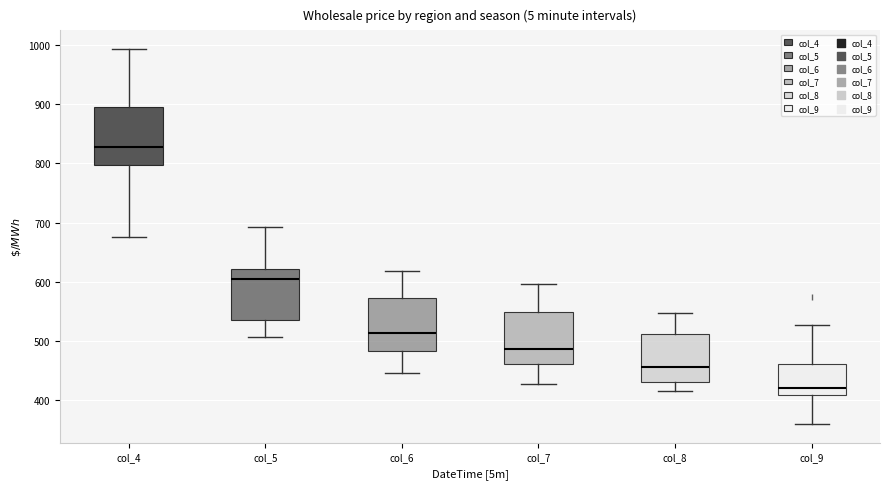

Reading left to right, transcribe this box plot: for each box, give where its median line is, the range the box spans, and where its two whiskers end, as read against the y-axis. The values are not printed on the chart, so give them approximately, as read against the axis.

col_4: median 830, box 800 to 890, whiskers 680 to 990
col_5: median 610, box 540 to 620, whiskers 510 to 690
col_6: median 510, box 480 to 570, whiskers 450 to 620
col_7: median 490, box 460 to 550, whiskers 430 to 600
col_8: median 460, box 430 to 510, whiskers 420 to 550
col_9: median 420, box 410 to 460, whiskers 360 to 530